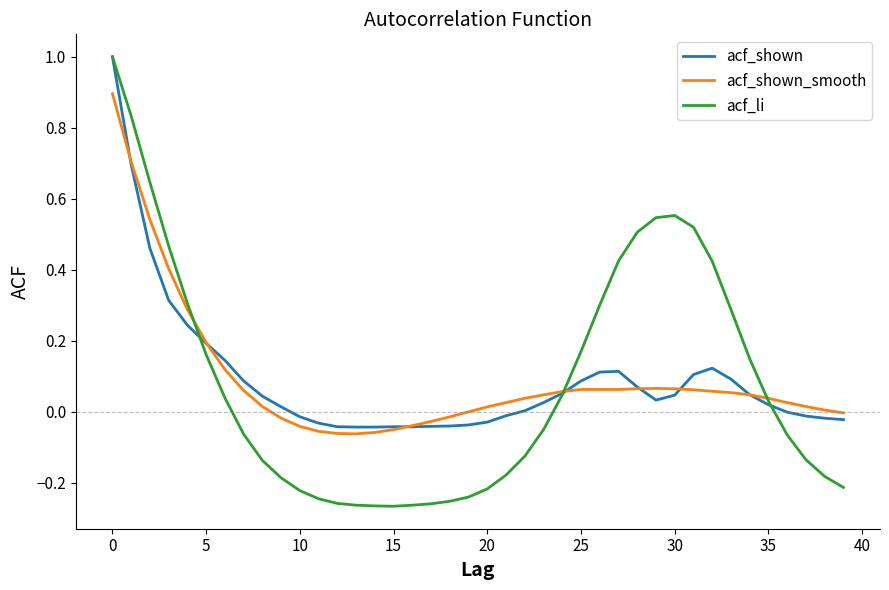

What is the greatest value displayed?

1.0